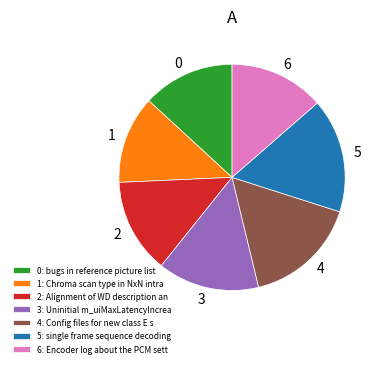

Which has a higher value, 4: Config files for new class E s or 2: Alignment of WD description an?

4: Config files for new class E s